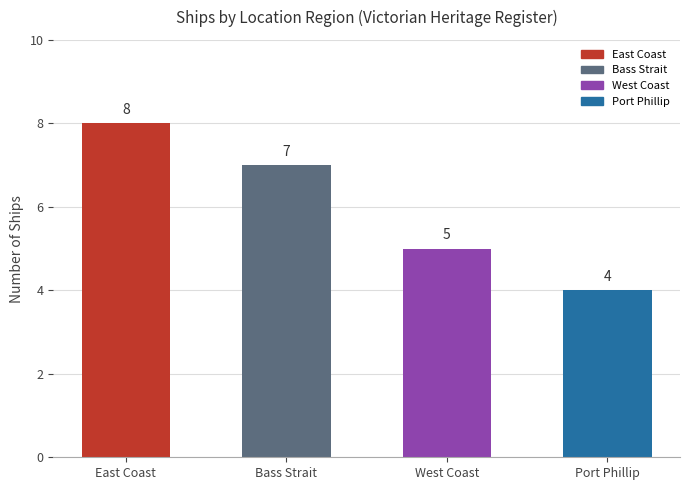

What position from the right is West Coast?

2